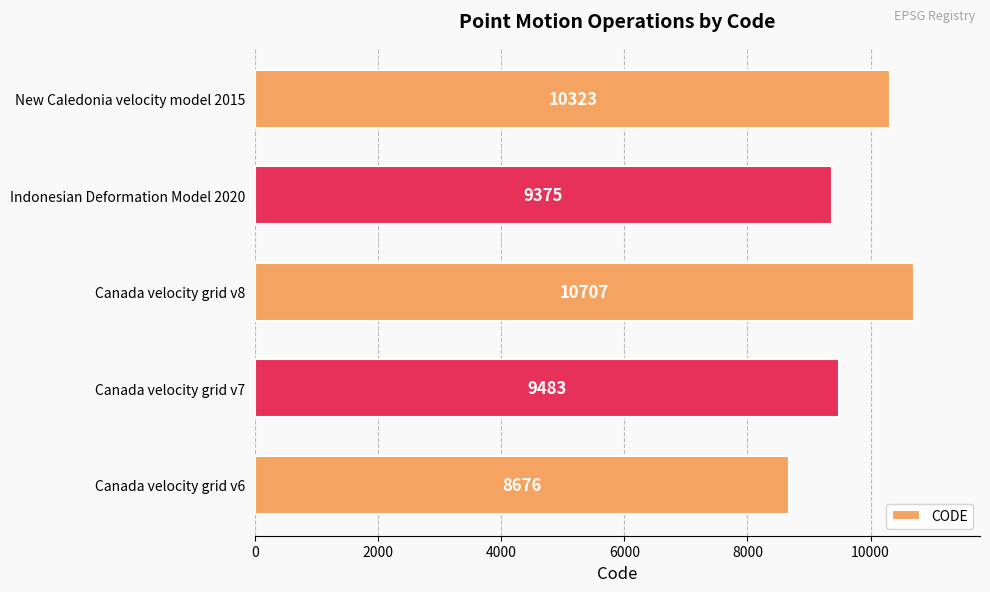

Is it true that the value at Canada velocity grid v6 is 13024?

False